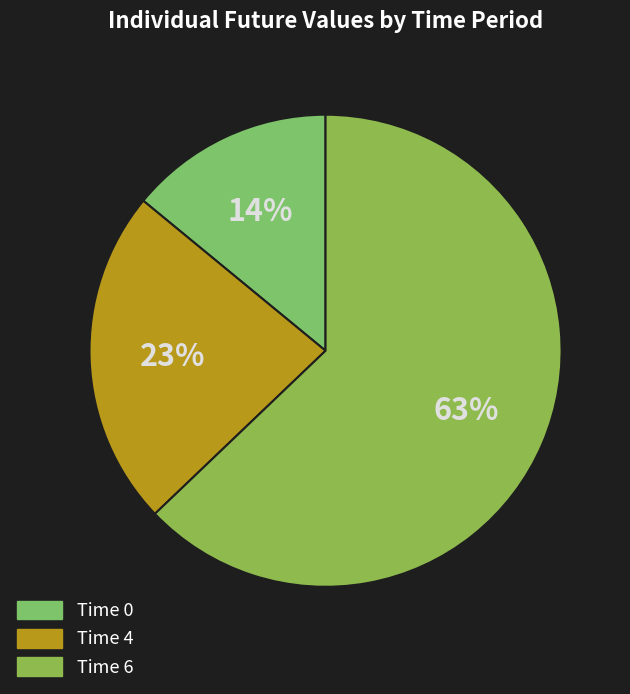

What percentage is the Time 4 slice, to the nearest percent?

23%